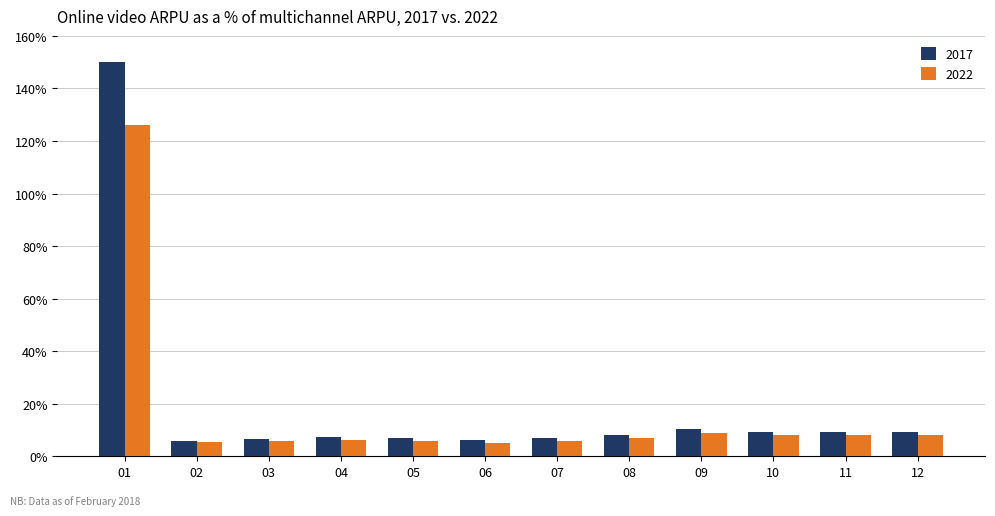

What is the highest value of the 2017 series?

150.0